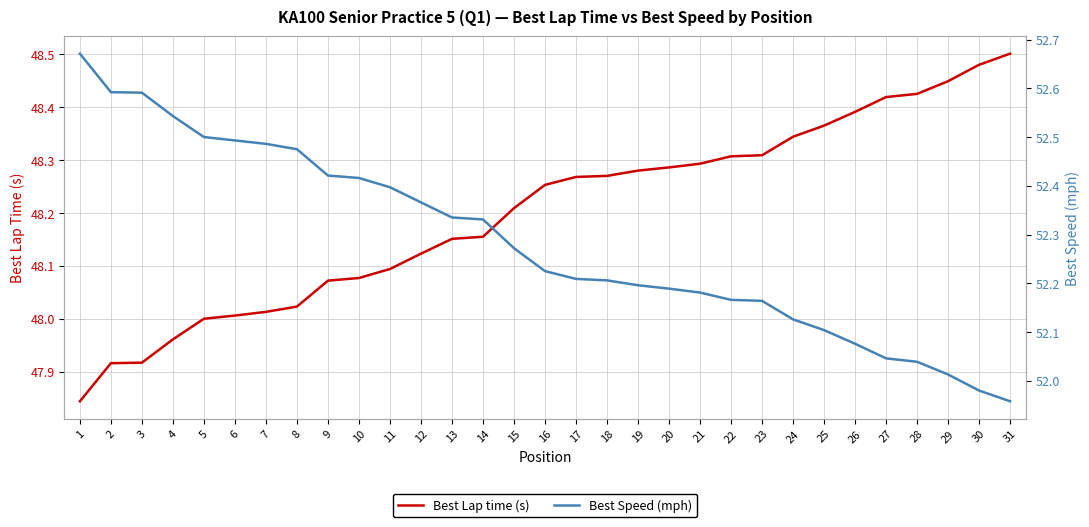

Which series changed the most between 23 and 30?

Best Speed (mph)